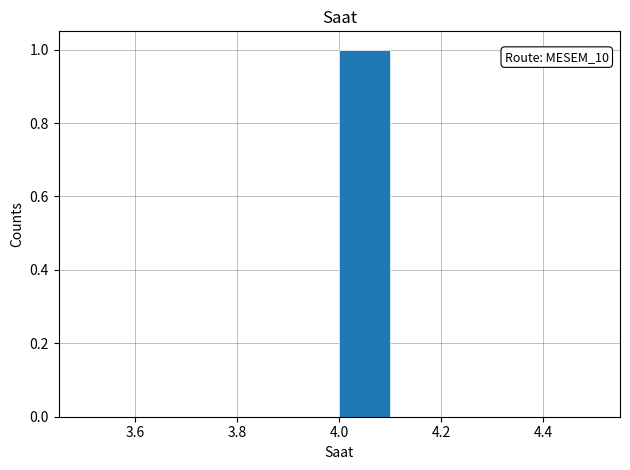

Over which range of the x-axis is the bar tallest?

4.0 to 4.1